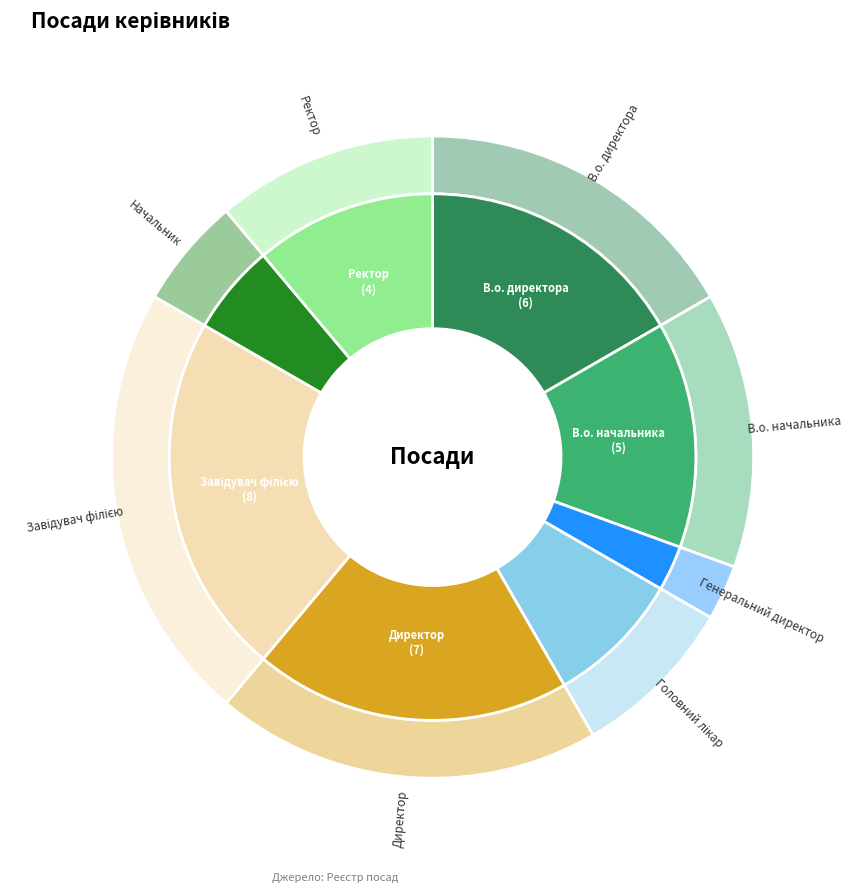

Is it true that Генеральний директор is 3% of the pie?

True